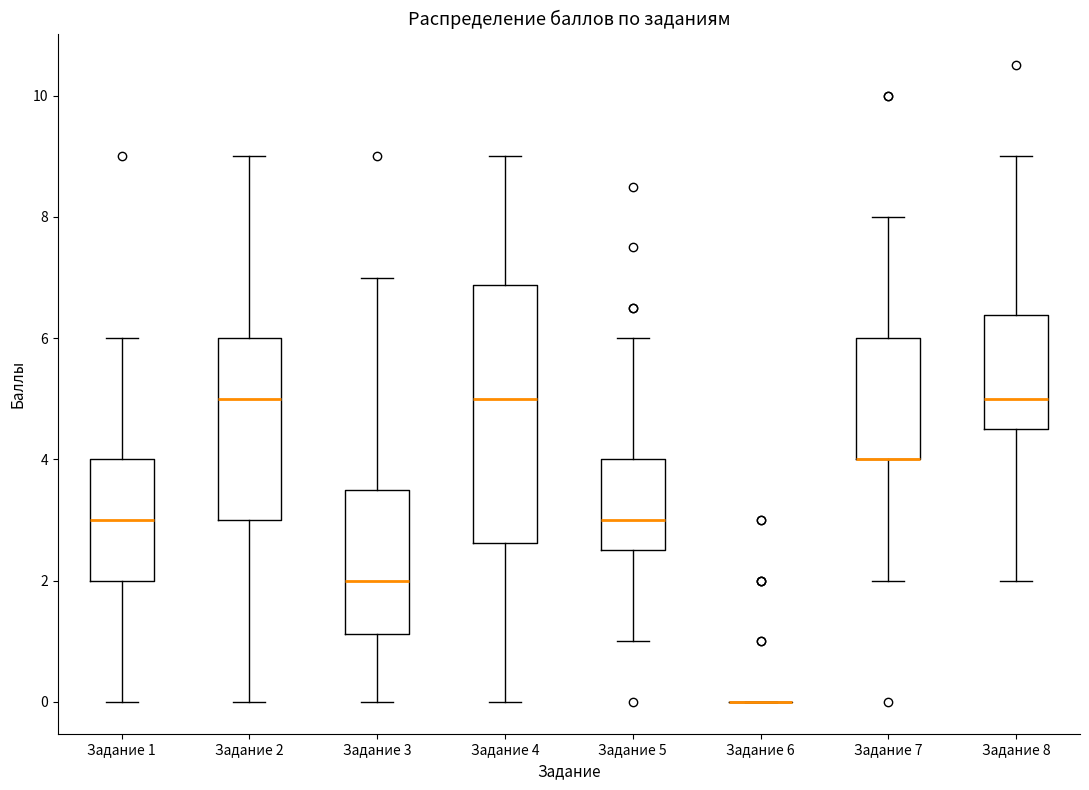

Reading left to right, read every box against the y-axis: the position of its median line, the range the box covers, and the ends of its whiskers. The values are not printed on the chart, so give them approximately, as read against the axis.

Задание 1: median 3.0, box 2.0 to 4.0, whiskers 0.0 to 6.0
Задание 2: median 5.0, box 3.0 to 6.0, whiskers 0.0 to 9.0
Задание 3: median 2.0, box 1.2 to 3.6, whiskers 0.0 to 7.0
Задание 4: median 5.0, box 2.6 to 6.8, whiskers 0.0 to 9.0
Задание 5: median 3.0, box 2.6 to 4.0, whiskers 1.0 to 6.0
Задание 6: box collapsed to a line at 0.0, whiskers 0.0 to 0.0
Задание 7: median 4.0 (drawn on the box's lower edge), box 4.0 to 6.0, whiskers 2.0 to 8.0
Задание 8: median 5.0, box 4.6 to 6.4, whiskers 2.0 to 9.0